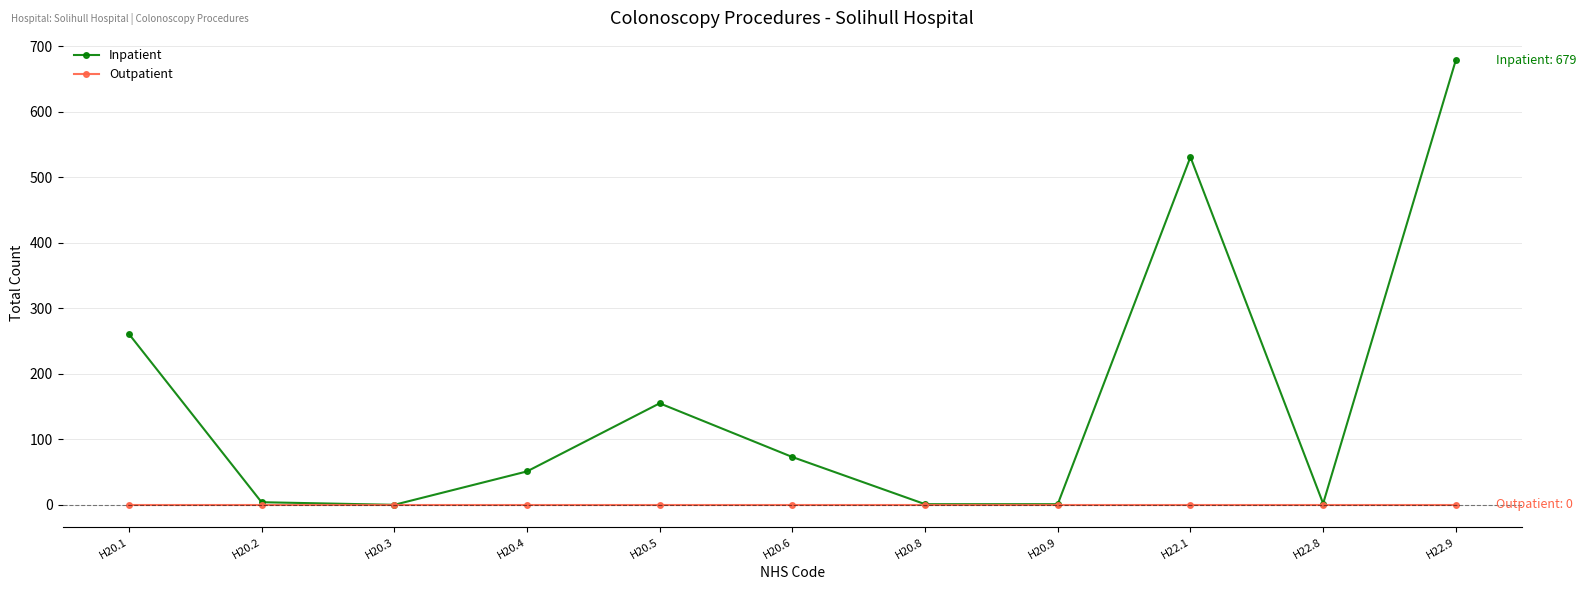

What is the highest value of the Inpatient series?

679